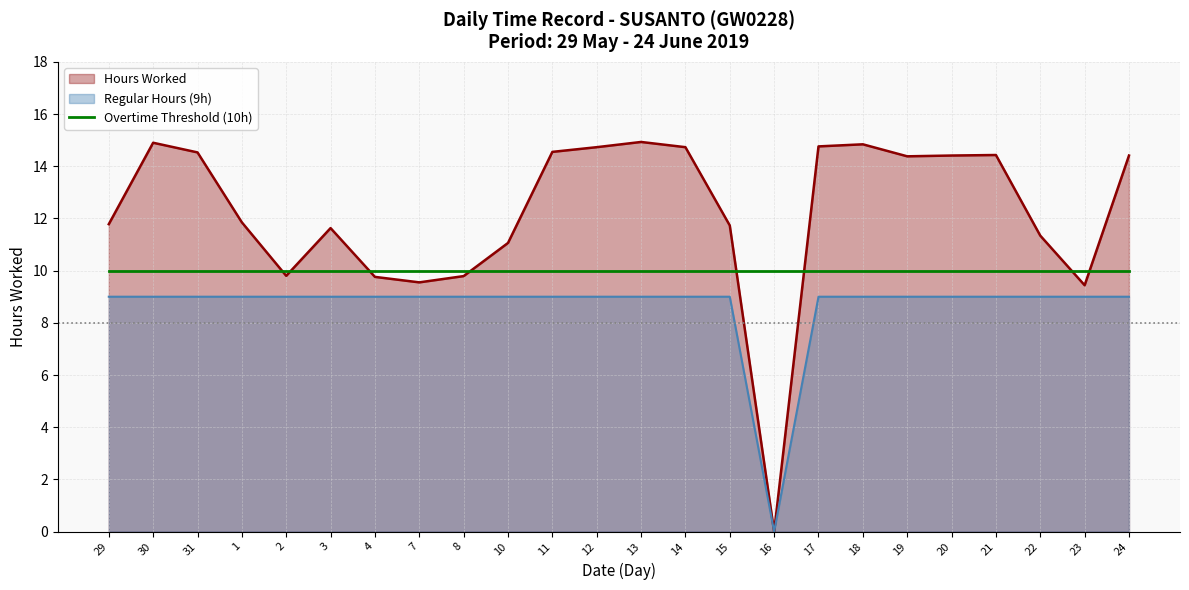

At which label is Regular Hours closest to 4?

16